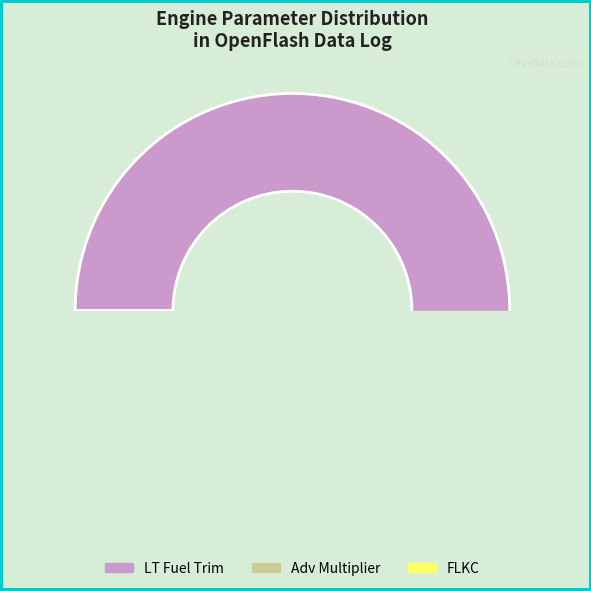

Do Adv Multiplier and FLKC together represent more than half of the pie?

No